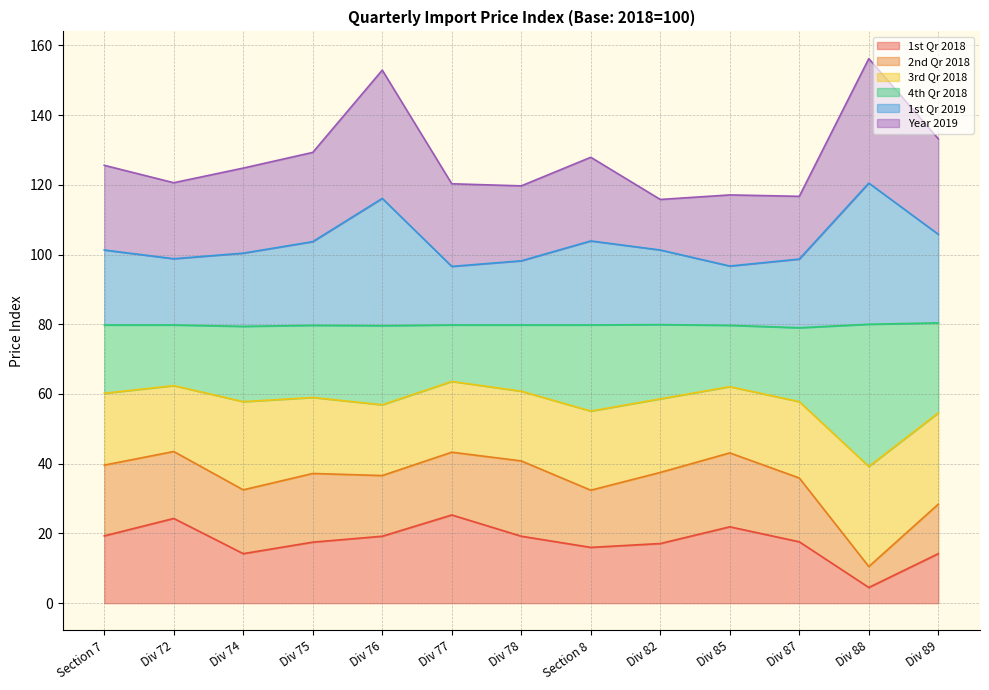

How many lines are shown in the chart?

6